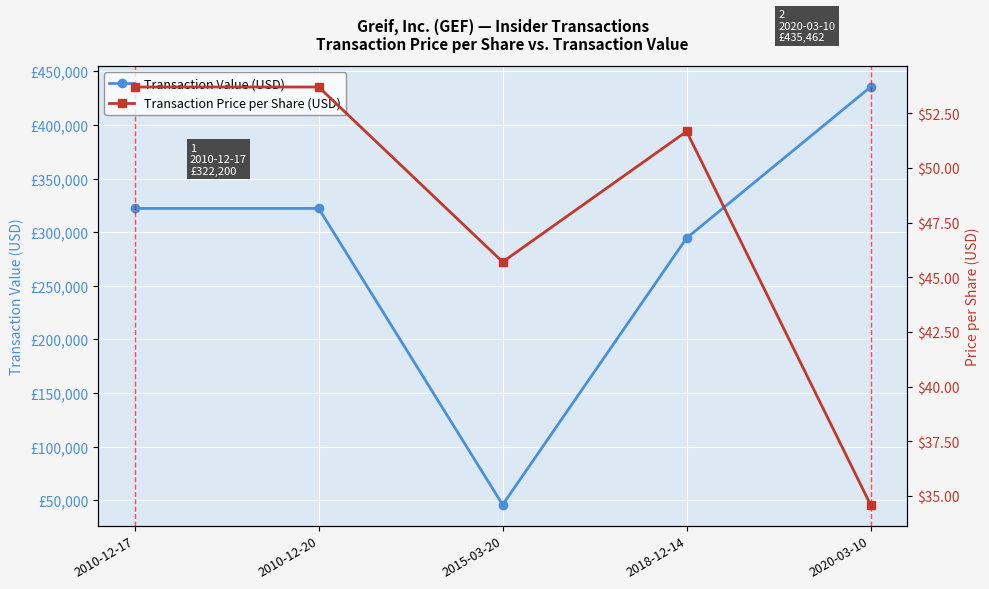

Does the chart display data point markers on the line(s)?

Yes